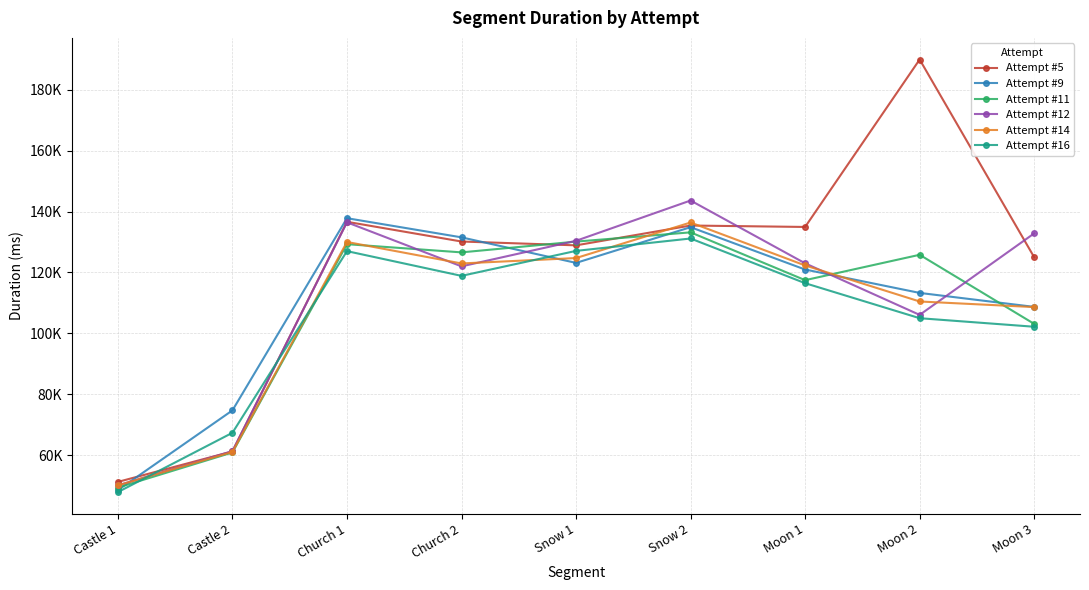

Does the chart have visible grid lines?

Yes